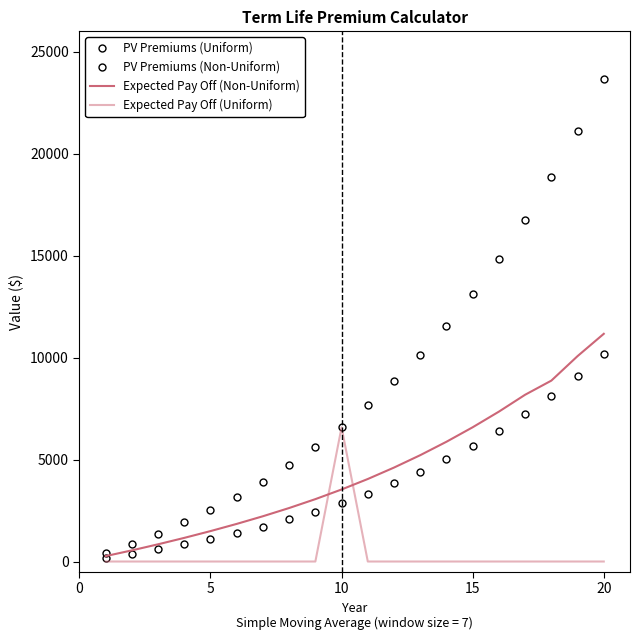

What are all the series names shown in the legend?

PV Premiums (Uniform), PV Premiums (Non-Uniform), Expected Pay Off (Non-Uniform), Expected Pay Off (Uniform)